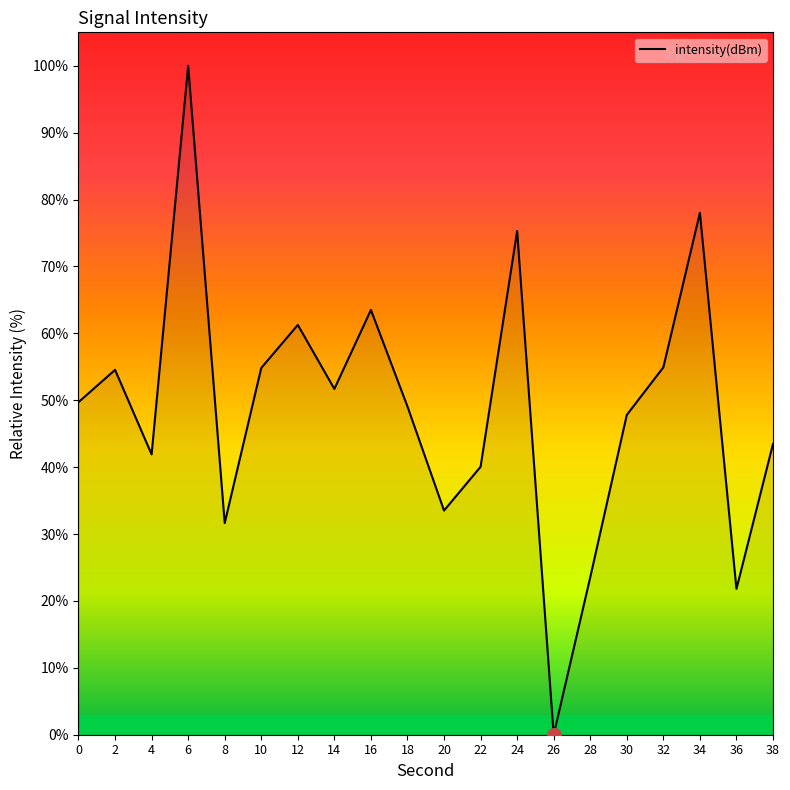

What is the ratio of the value at 10 to the value at 16?

0.9